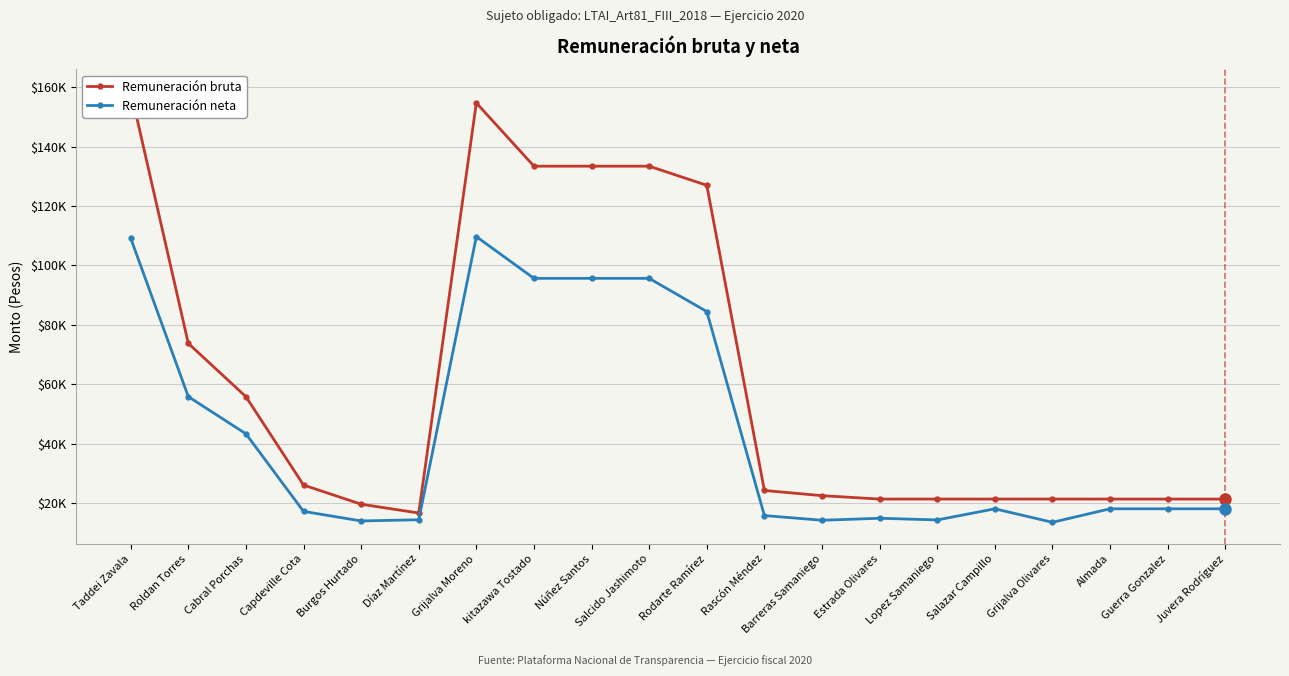

Where does the Remuneración neta series first go above 18040?

Taddei Zavala